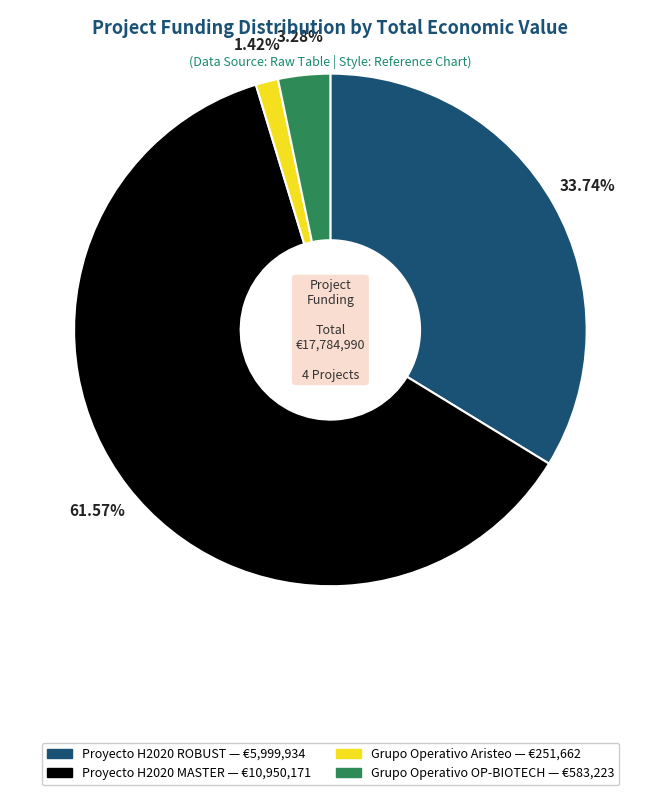

Which category has the smallest portion of the pie?

Grupo Operativo Aristeo